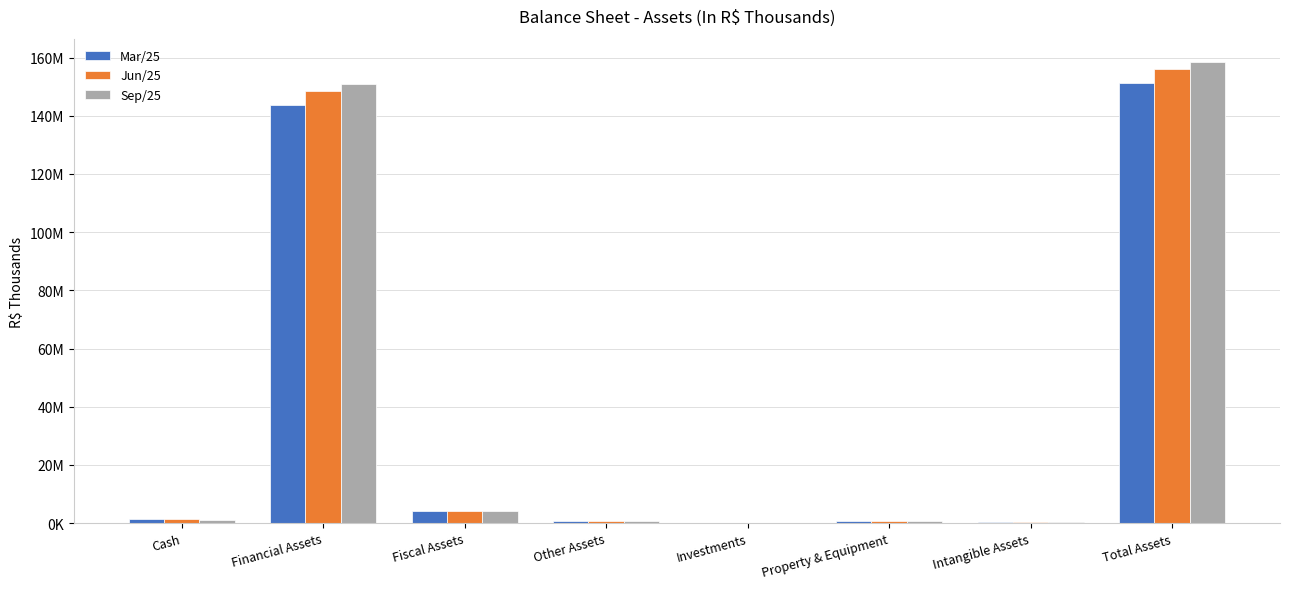

What are all the series names shown in the legend?

Mar/25, Jun/25, Sep/25